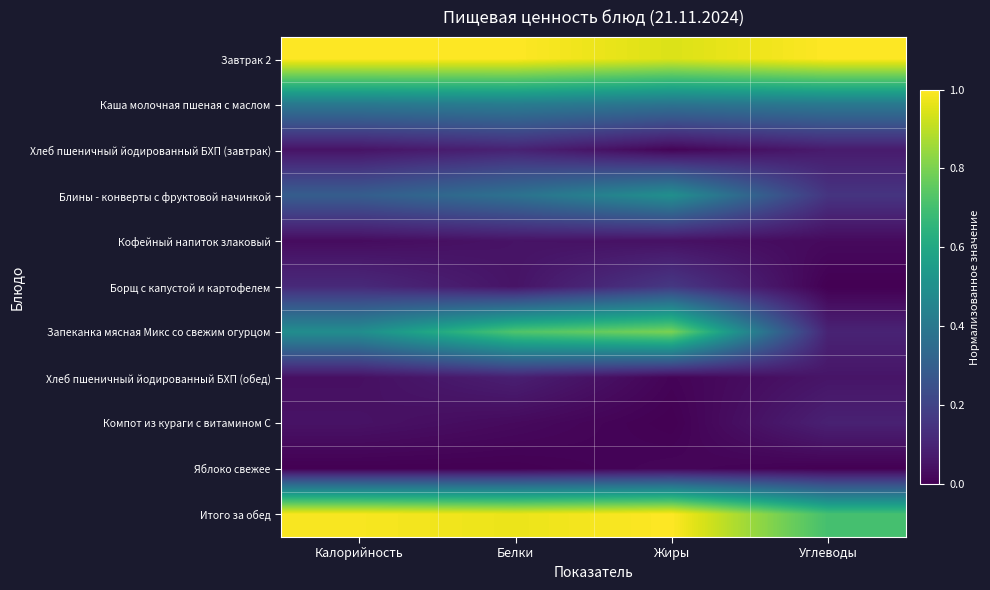

Which series changed the most between Калорийность and Жиры?

Запеканка мясная Микс со свежим огурцом